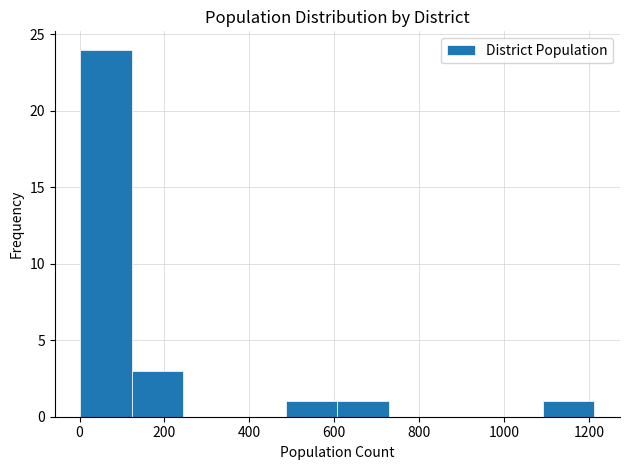

Over which range of the x-axis is the bar tallest?

0 to 120